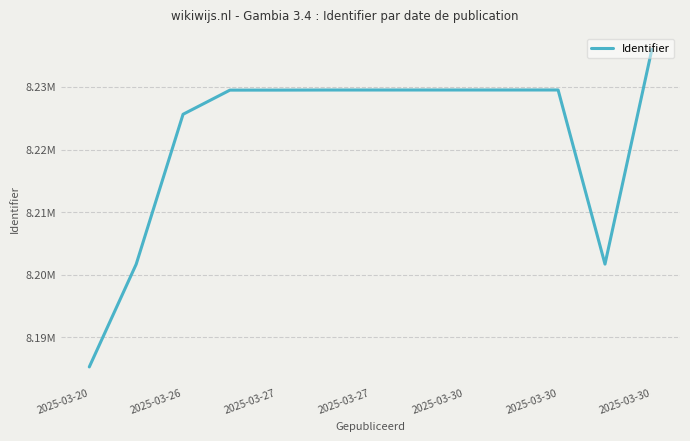

What is the difference between the second highest and second lowest values?

27824